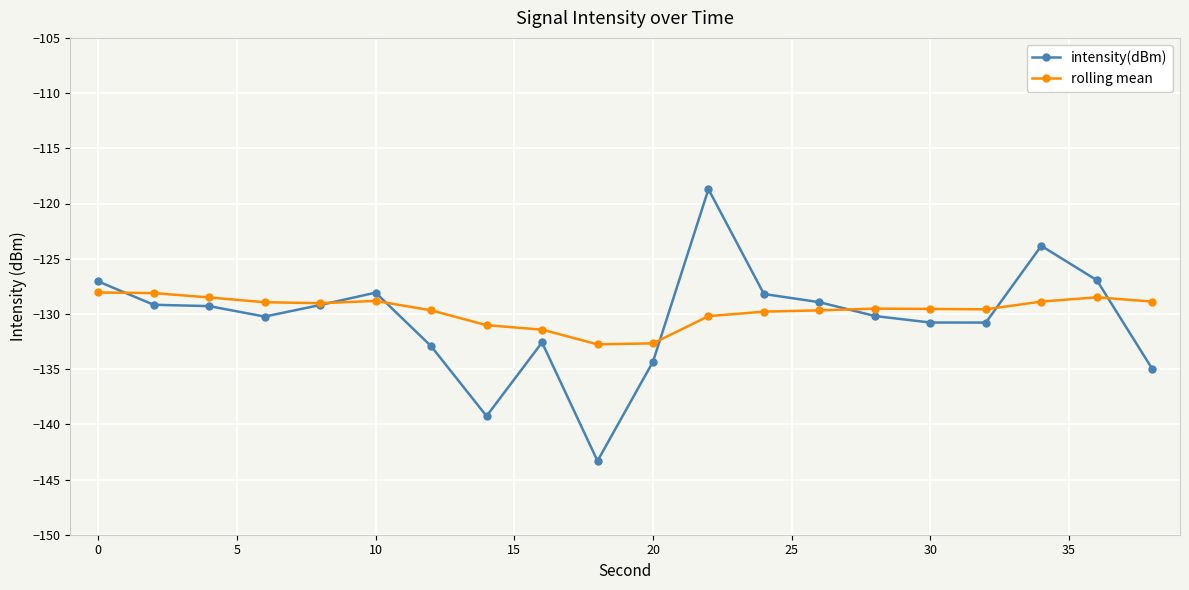

Which series has the largest range (max minus min)?

intensity(dBm)